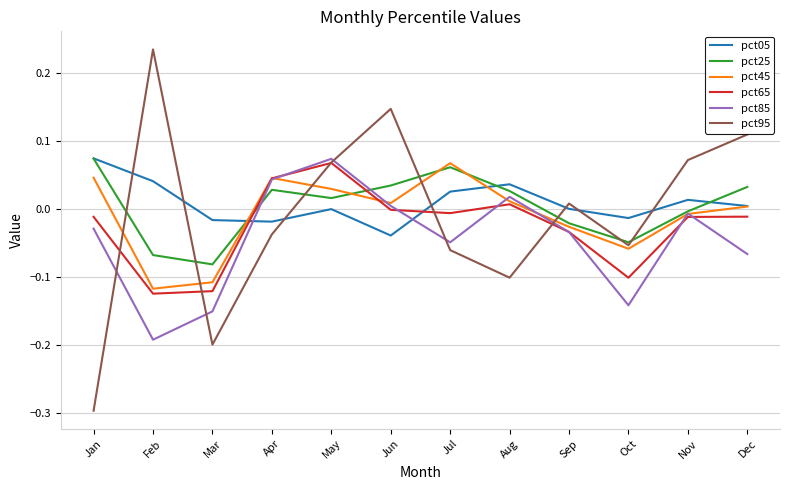

Is it true that pct05 equals -0.0 at Oct?

True